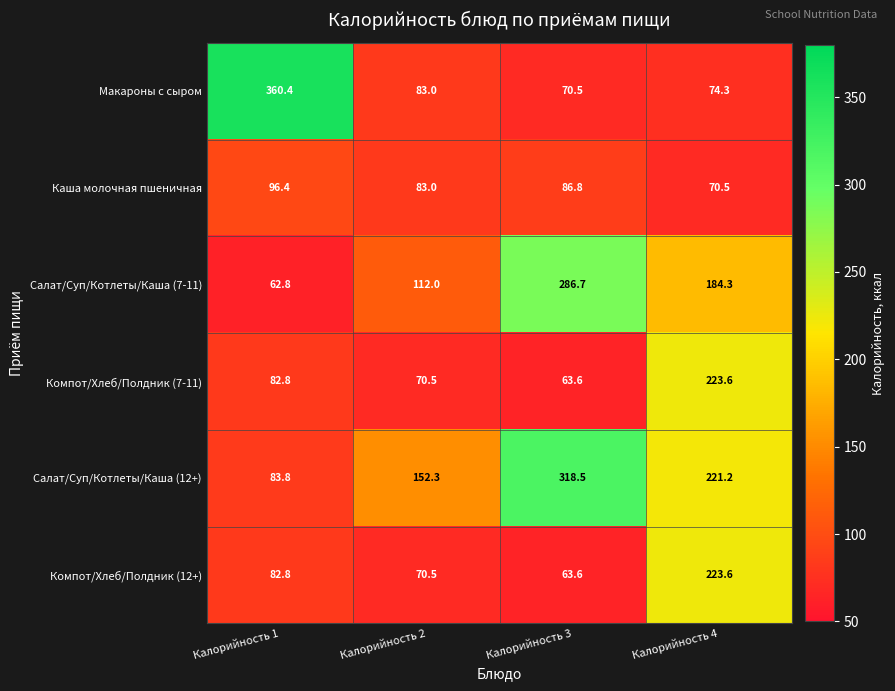

List the labels in order of Компот/Хлеб/Полдник (7-11) value, smallest first.

Калорийность 3, Калорийность 2, Калорийность 1, Калорийность 4